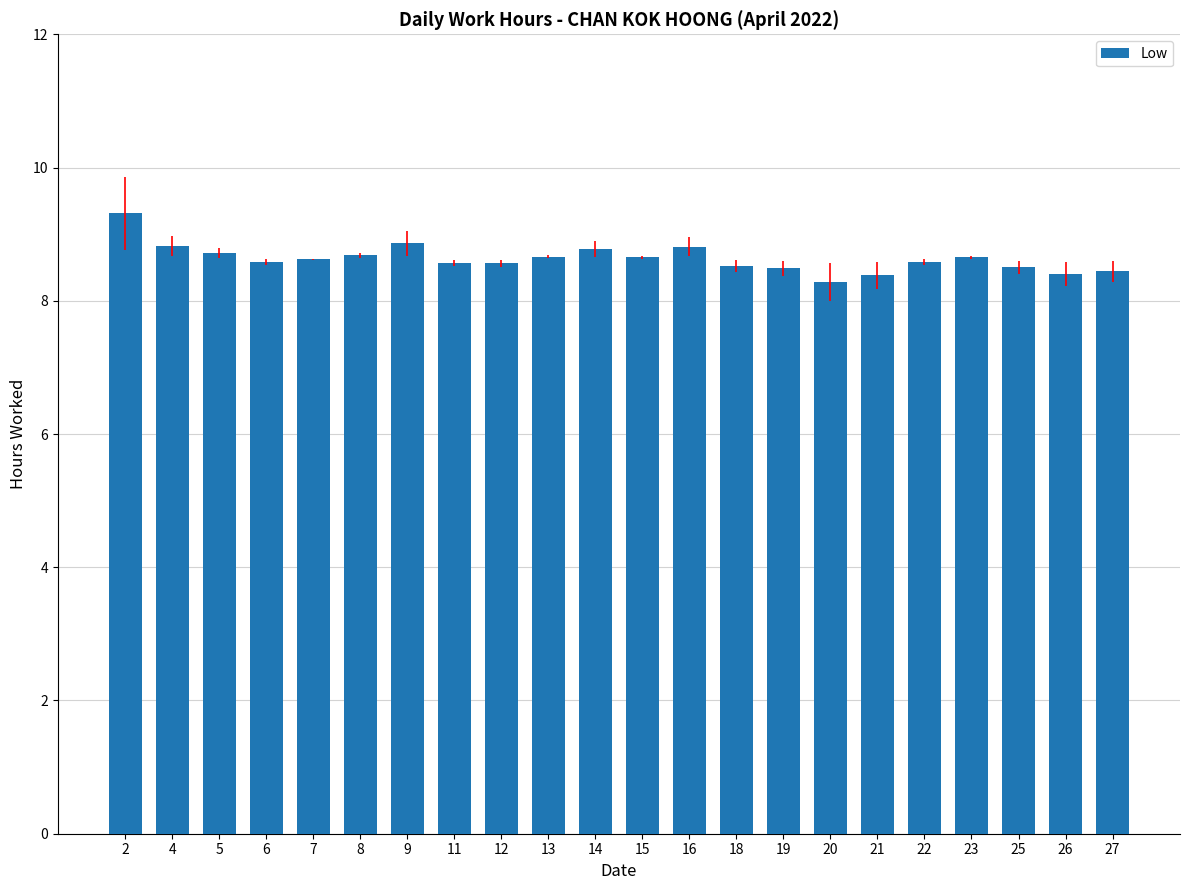

Are the bars horizontal?

No